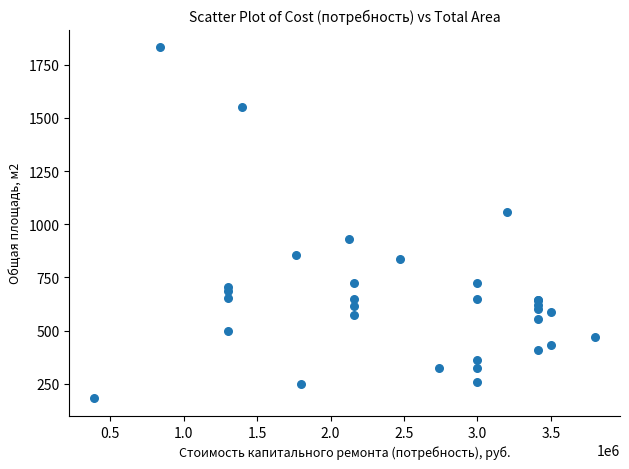

What Y value in the scatter plot is closest to 1007?

1058.5